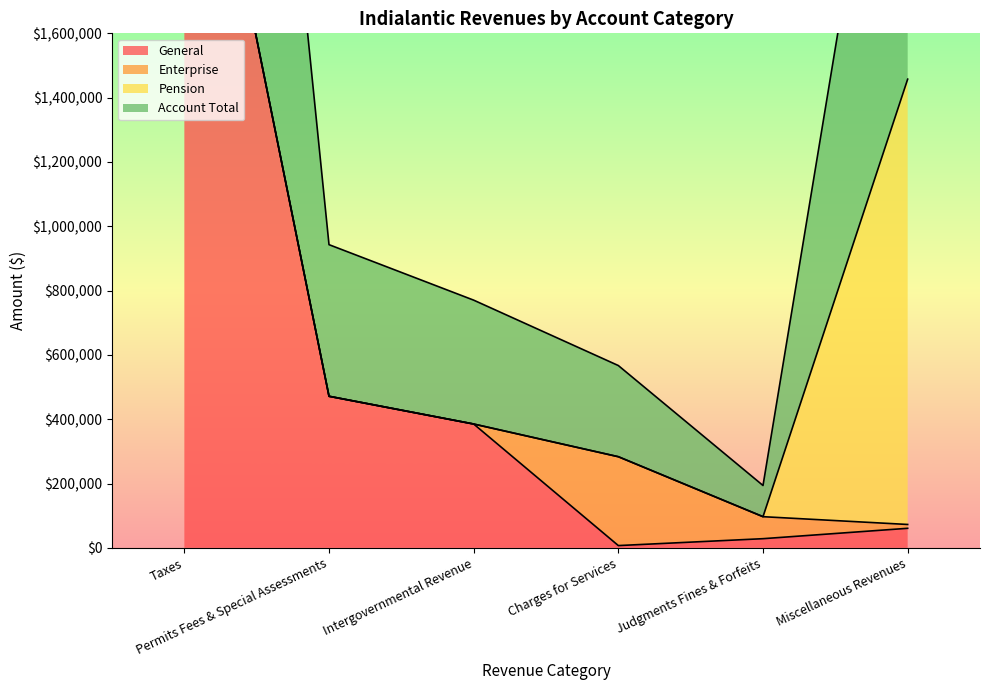

Which has a higher value, Judgments Fines & Forfeits or Permits Fees & Special Assessments?

Permits Fees & Special Assessments